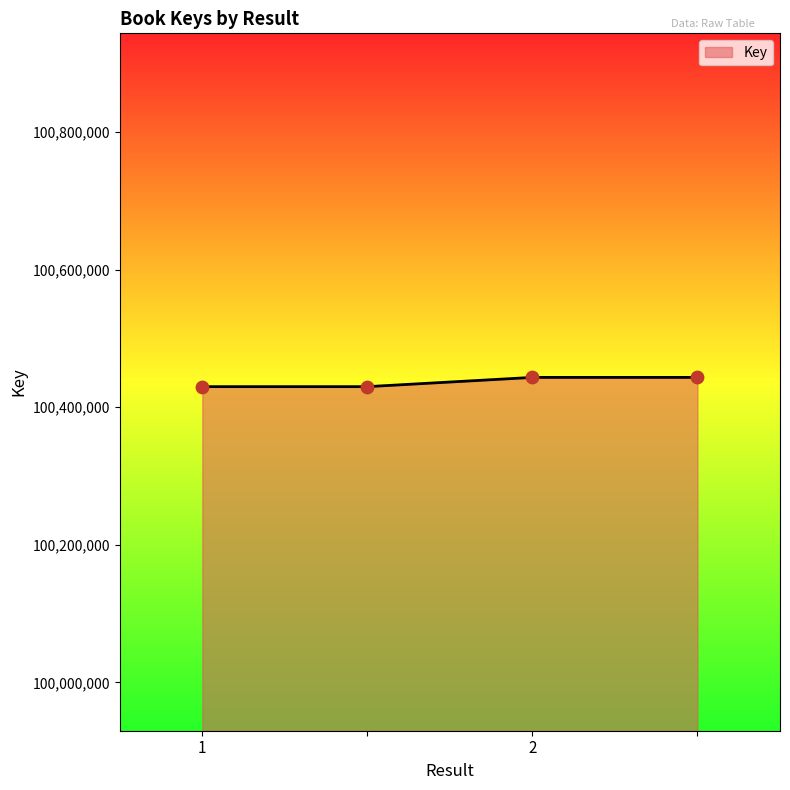

True or false: the data has more than 2 interior local peaks.

False